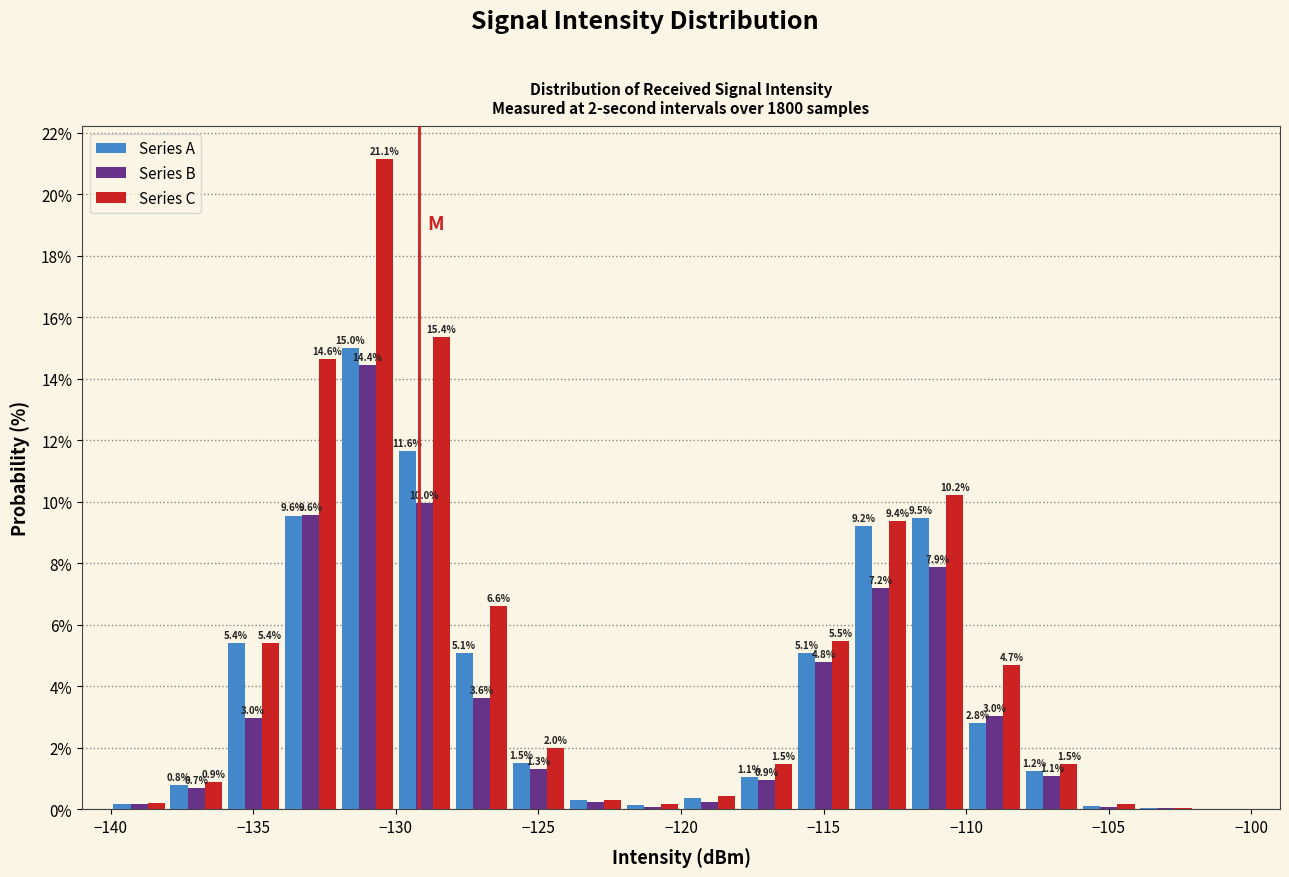

In the Series C series, which range on the x-axis has the tallest bar?

-132 to -130